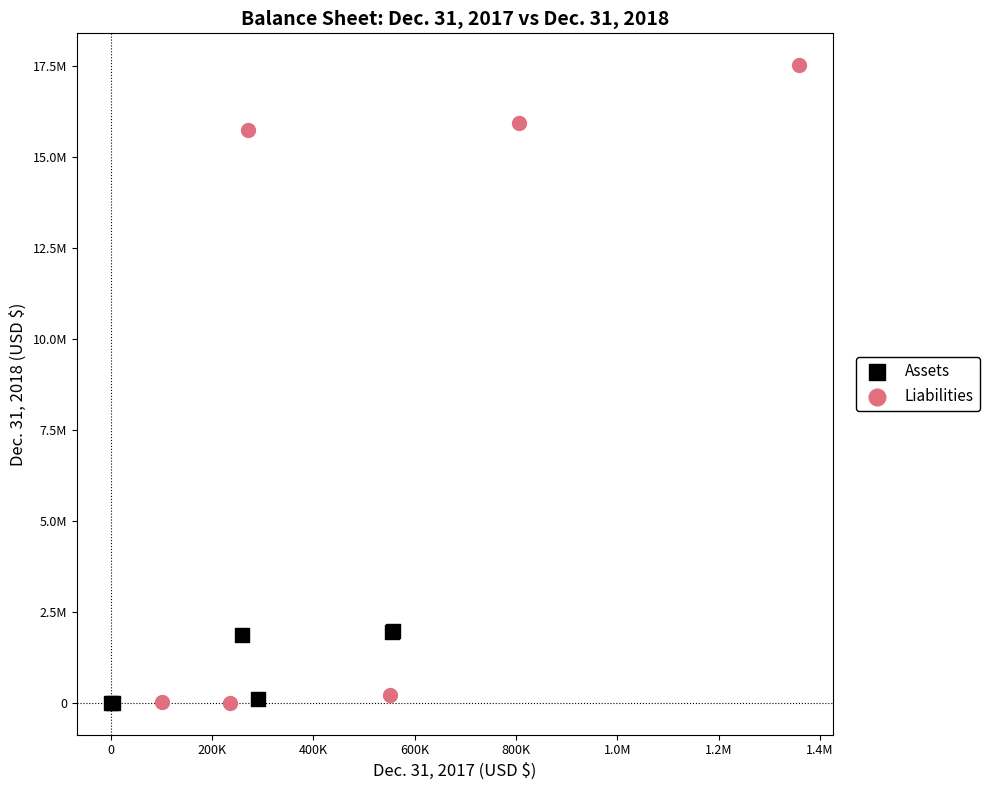

What are all the series names shown in the legend?

Assets, Liabilities